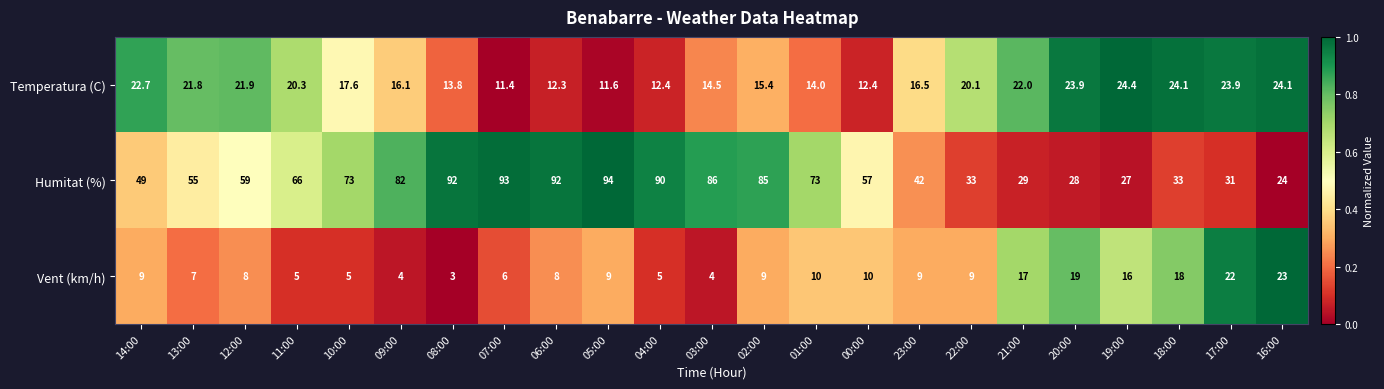

Count the number of data series in this chart.

3